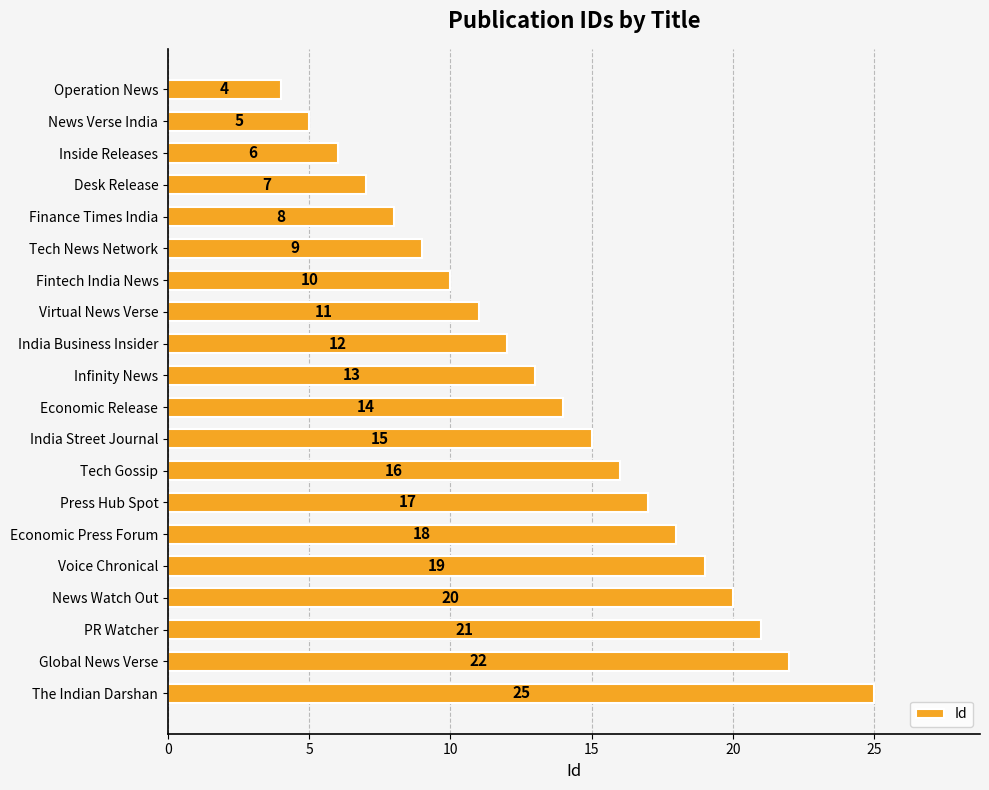

Reading top to bottom, list all the values displayed in this chart.

4	5	6	7	8	9	10	11	12	13	14	15	16	17	18	19	20	21	22	25